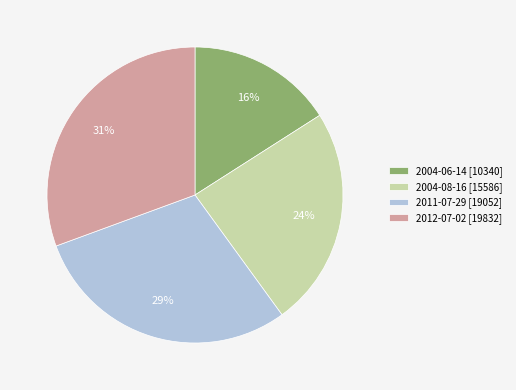

To the nearest percent, what portion does 2011-07-29 represent?

29%